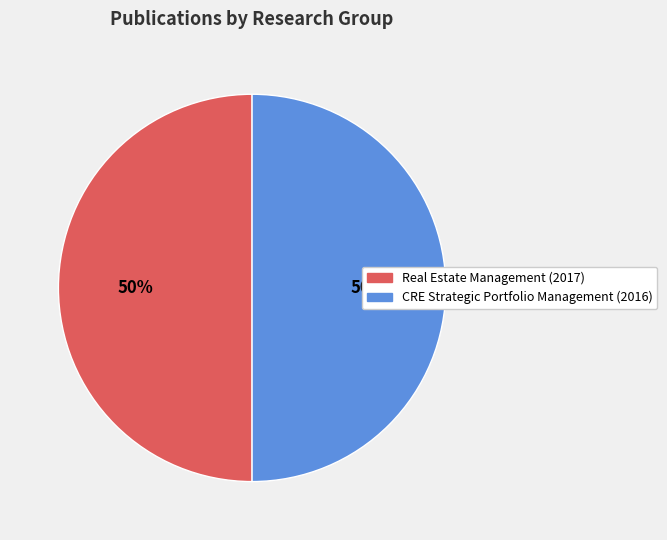

To the nearest percent, what percentage of the pie is CRE Strategic Portfolio Management (2016)?

50%